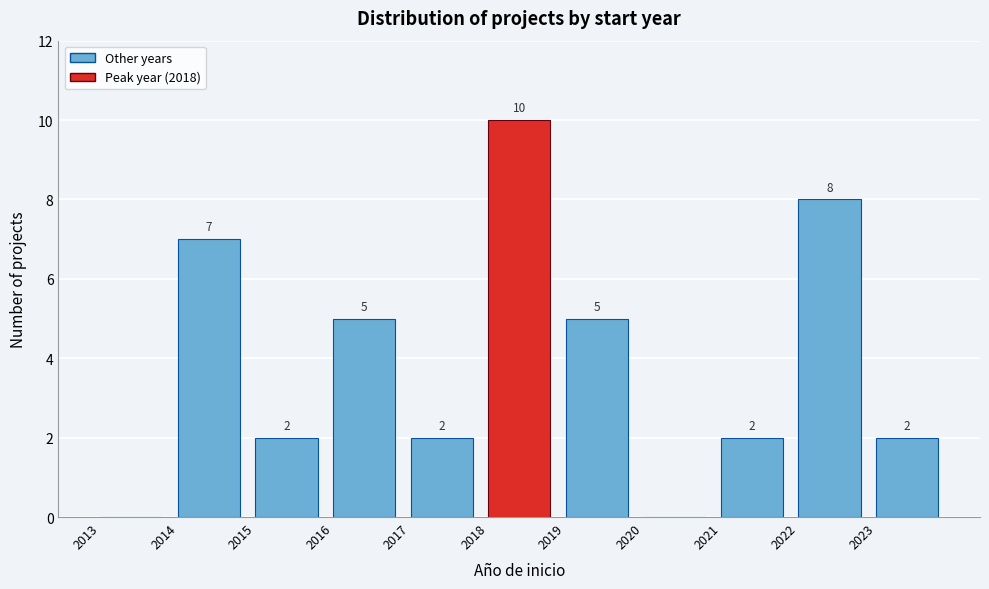

Which range on the x-axis has the tallest bar?

2018 to 2019